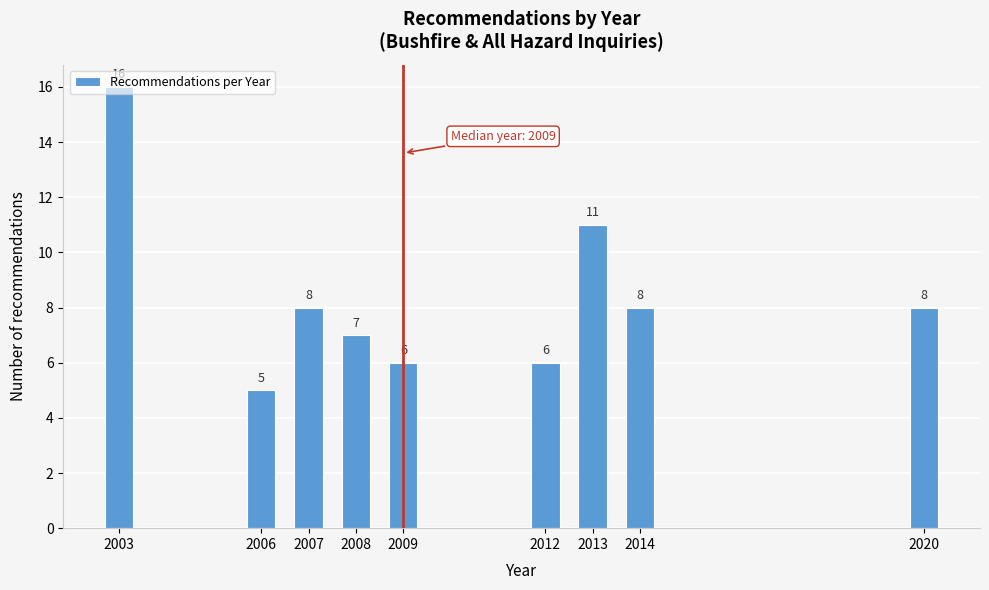

What value does the data have at 2020?

8